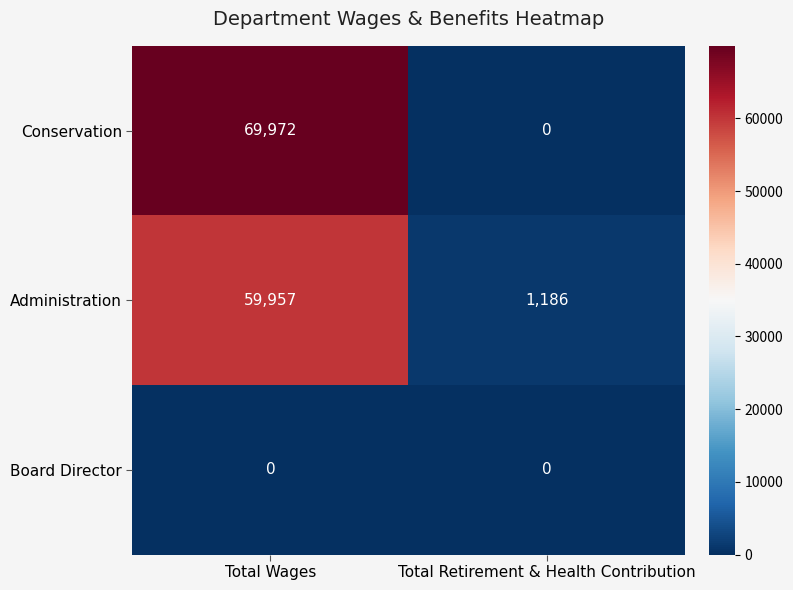

The value of Conservation at Total Retirement & Health Contribution is -40834. True or false?

False